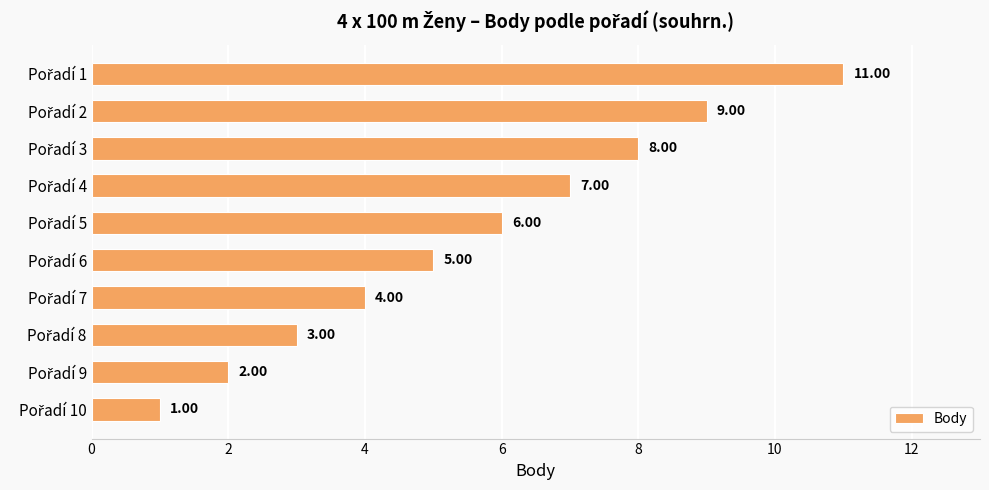

What is the sum of all values?

56